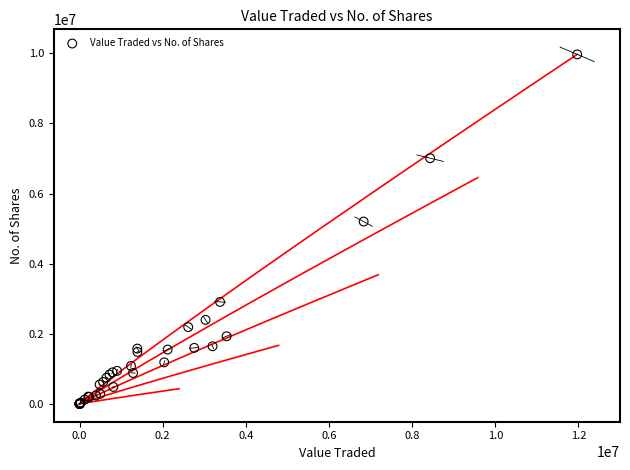

What Y value in the scatter plot is closest to 4984259?

5199249